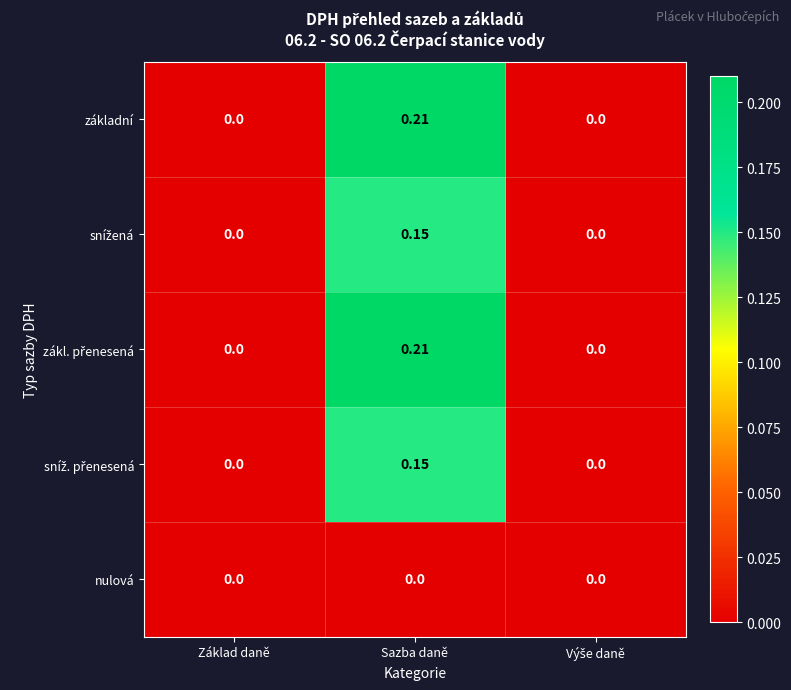

At which category is the sum across all series the highest?

Sazba daně